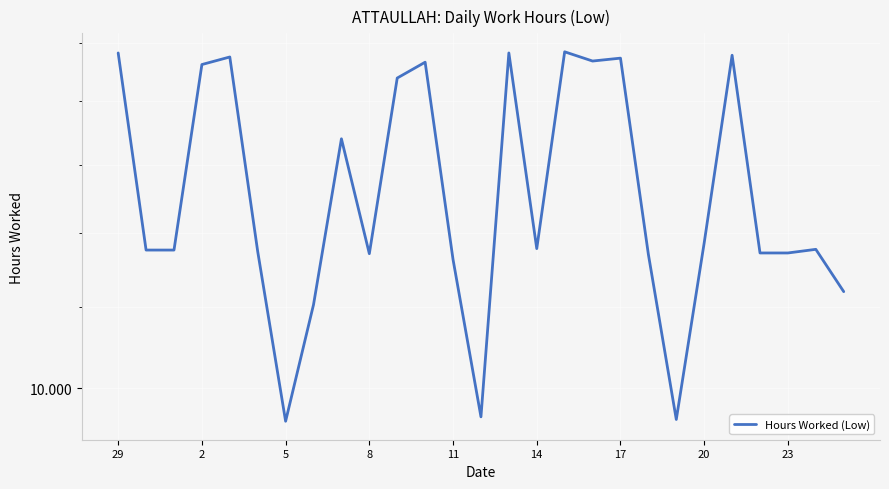

What is the maximum value shown in the chart?

14.8